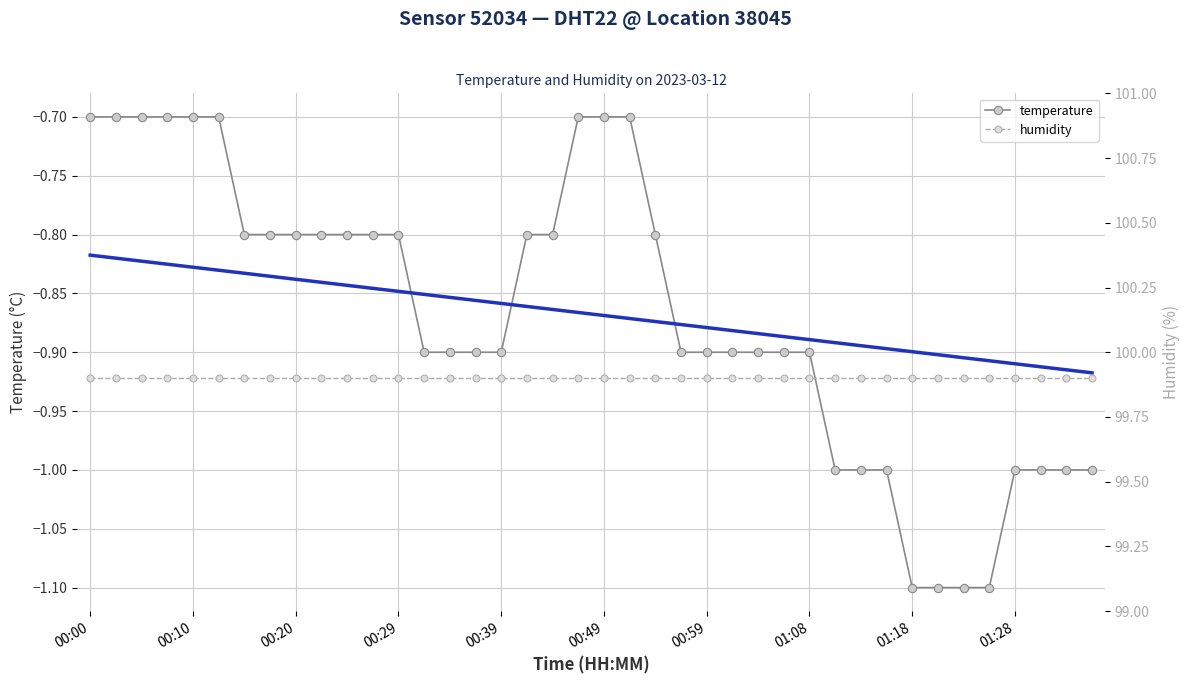

Rank the series at 00:29 from lowest to highest value.

temperature, humidity